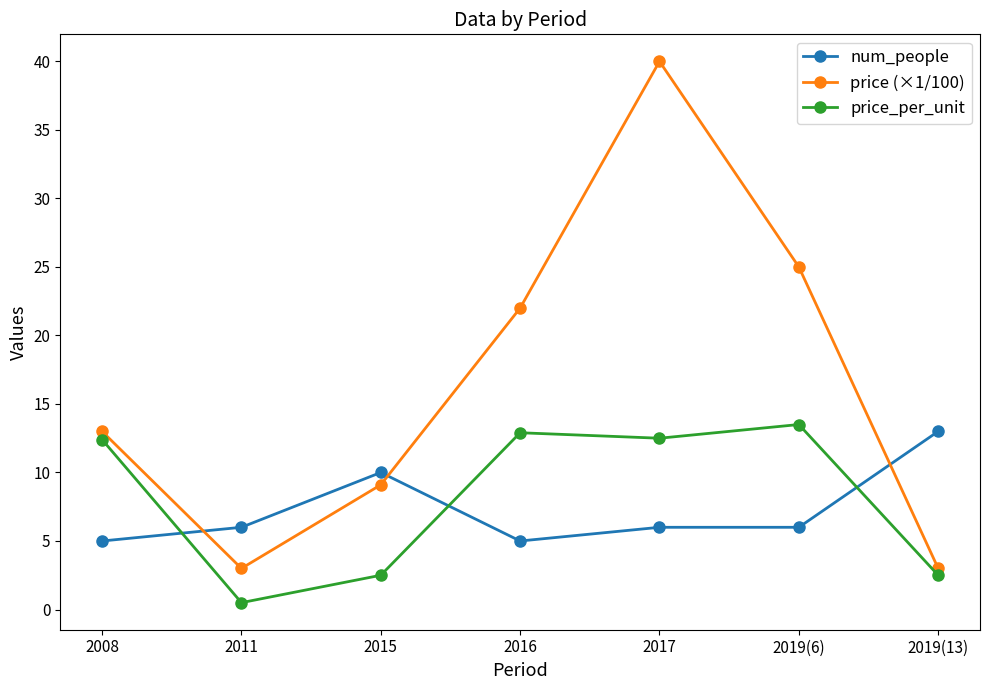

Which series has the largest total across all categories?

price (×1/100)